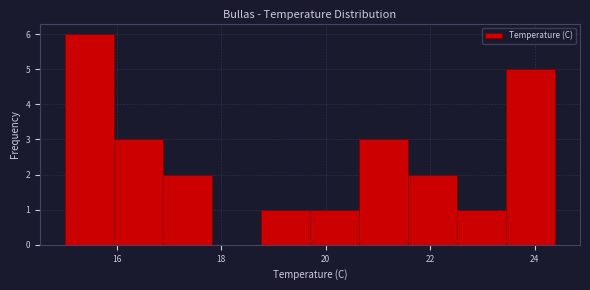

Which range on the x-axis has the tallest bar?

15.00 to 15.94